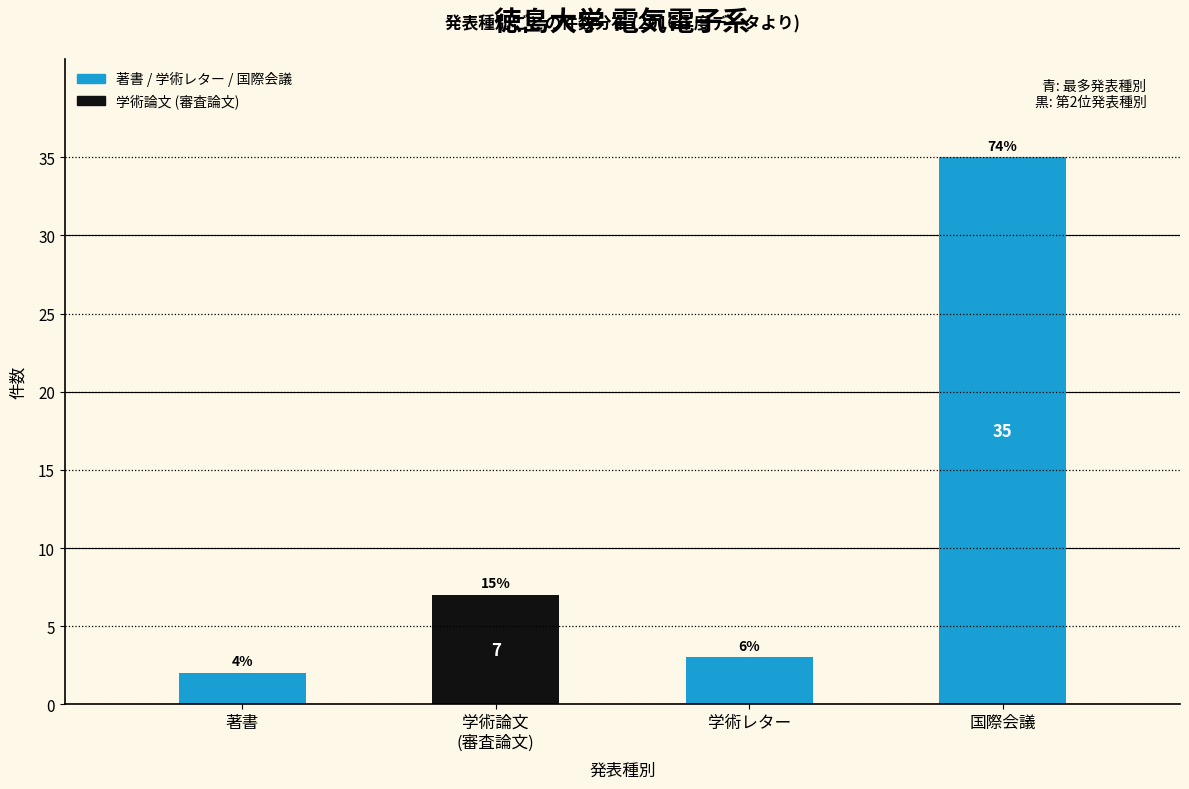

Is it true that the value at 国際会議 is 22?

False